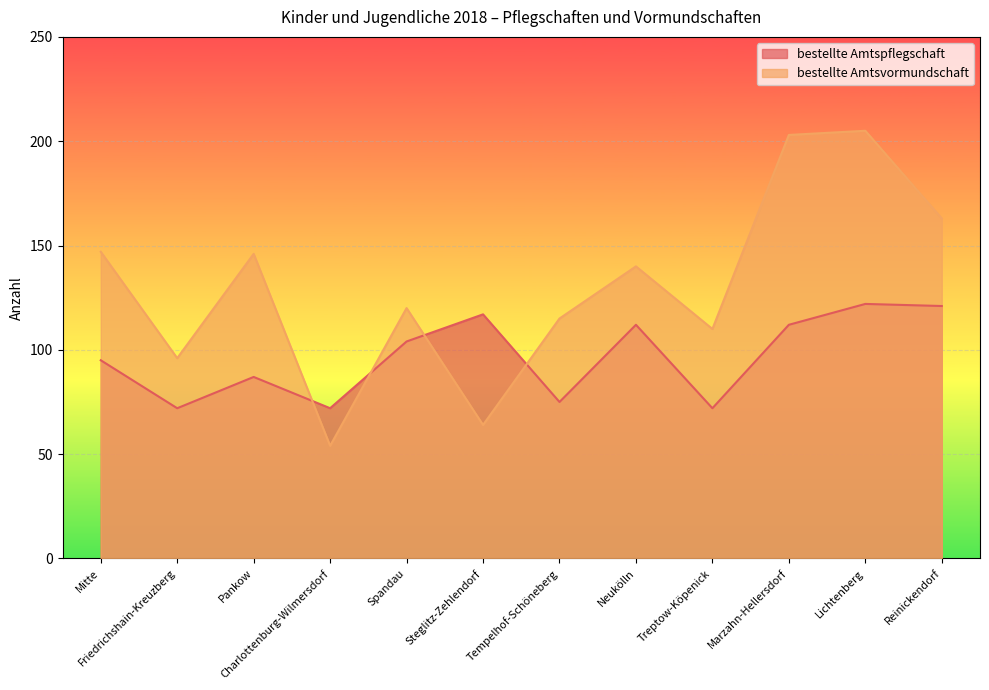

True or false: bestellte Amtsvormundschaft and bestellte Amtspflegschaft cross at least once.

True